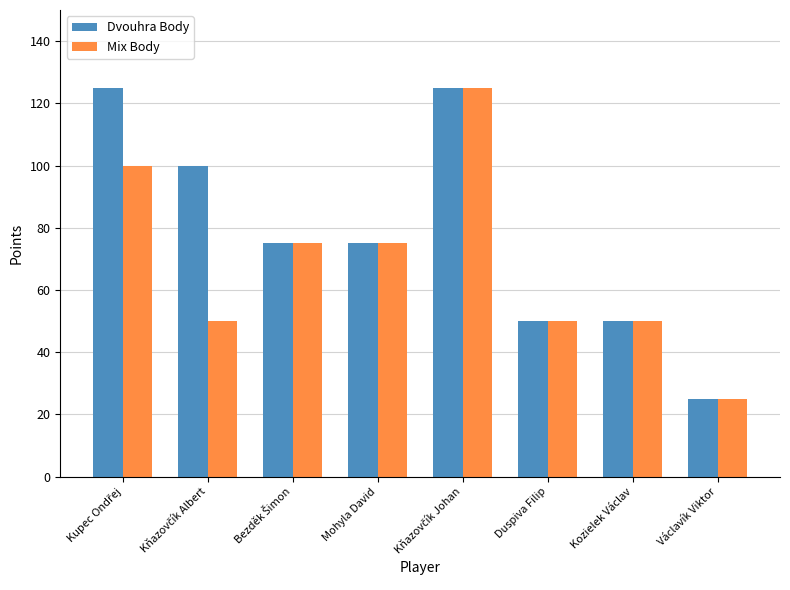

Reading right to left, what are all the values shown in this chart?

Dvouhra Body: 25	50	50	125	75	75	100	125
Mix Body: 25	50	50	125	75	75	50	100